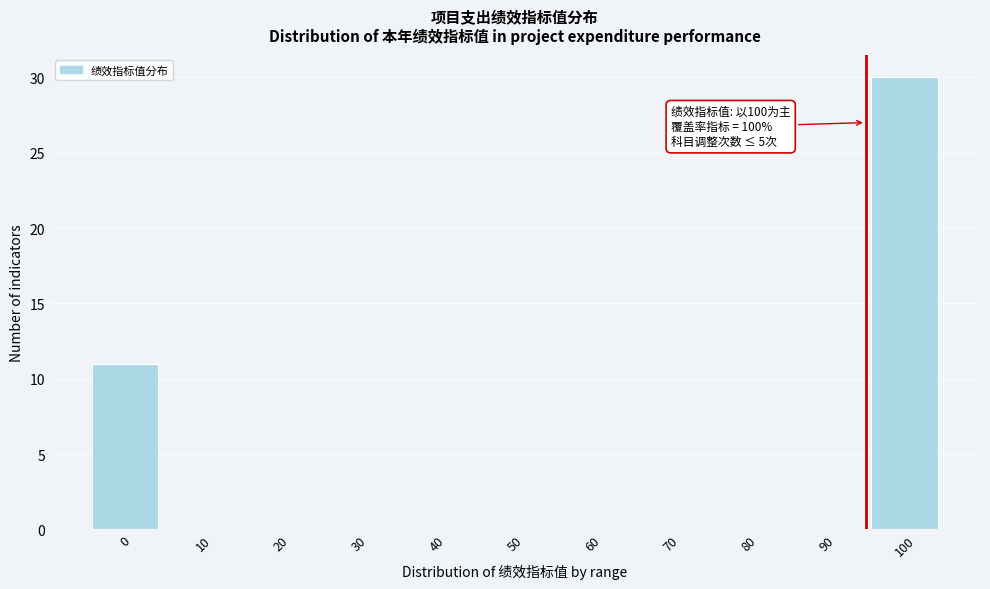

Reading left to right, transcribe all the data shown in this chart.

0=11	10=0	20=0	30=0	40=0	50=0	60=0	70=0	80=0	90=0	100=30